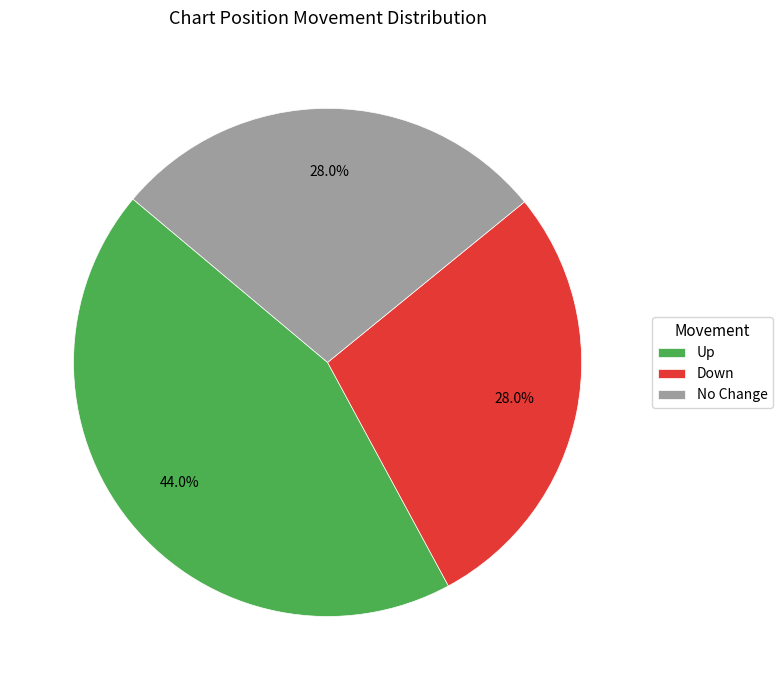

What is the ratio of the value at Down to the value at No Change?

1.0